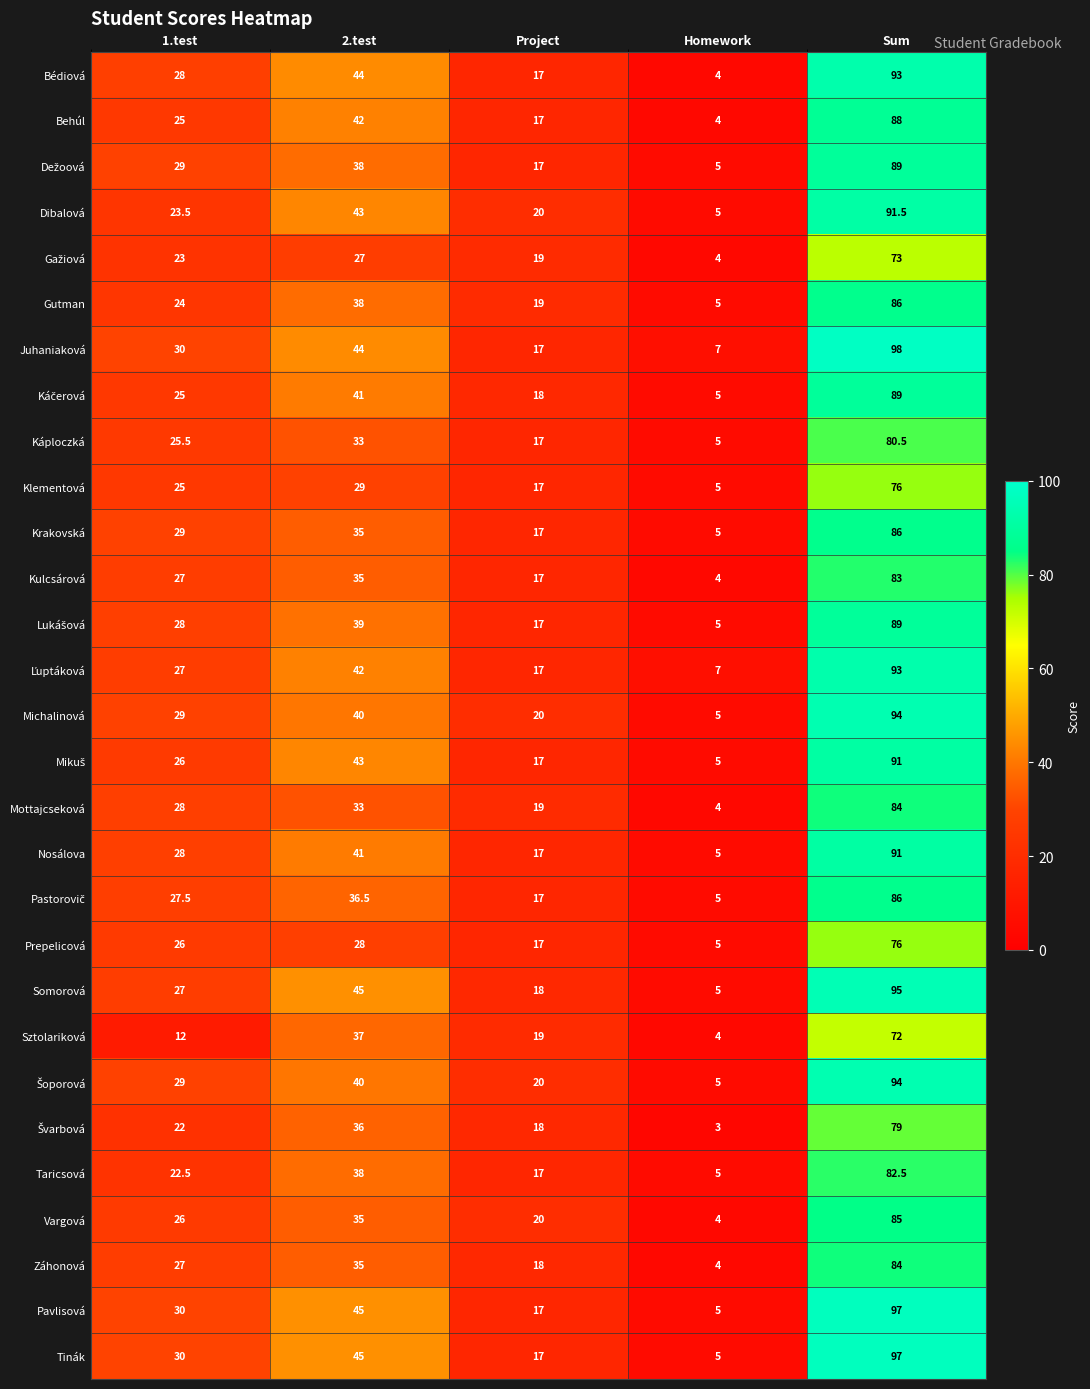

Which label corresponds to the smallest value in the chart?

Homework